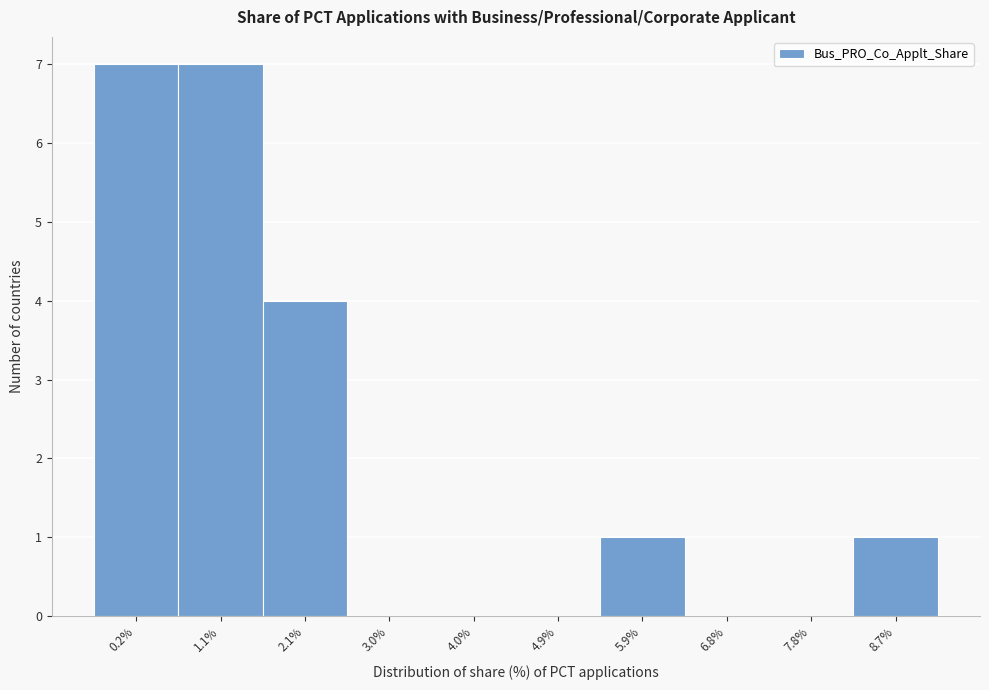

Reading left to right, transcribe all the data shown in this chart.

0.2%=7	1.1%=7	2.1%=4	3.0%=0	4.0%=0	4.9%=0	5.9%=1	6.8%=0	7.8%=0	8.7%=1